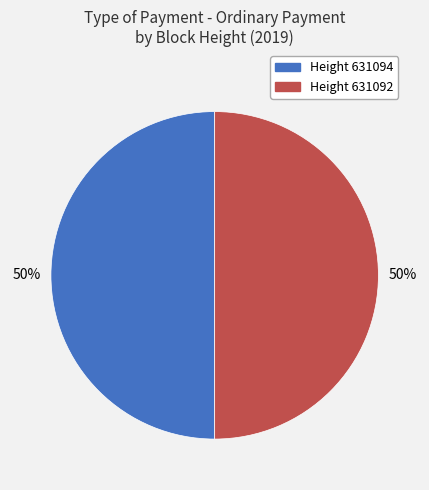

To the nearest percent, what is the average slice percentage?

50%